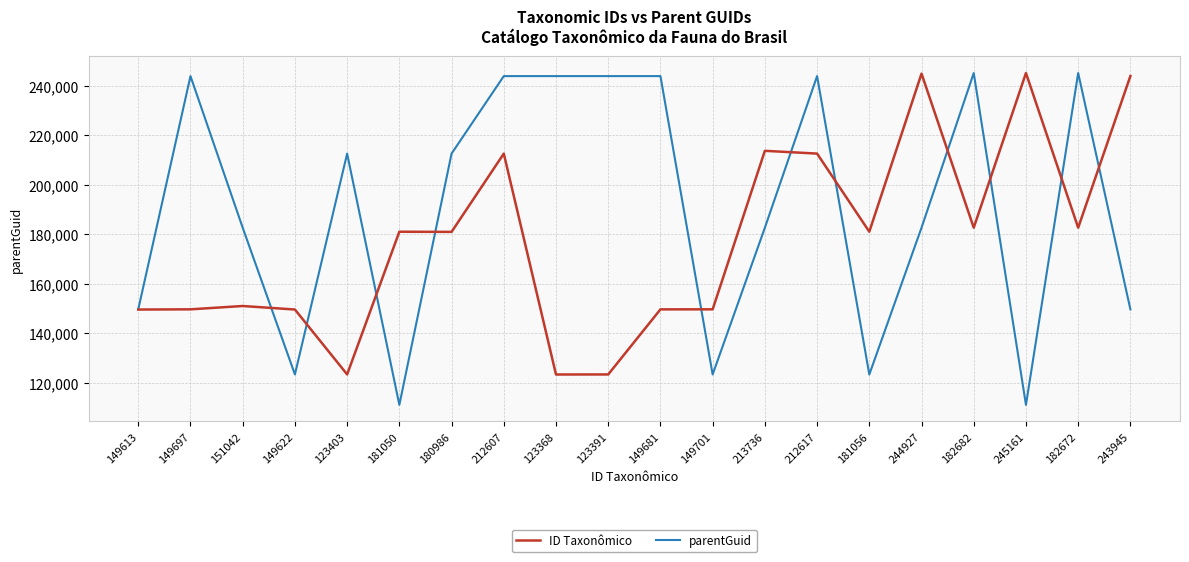

At 149701, list the series in order from smallest to largest.

parentGuid, ID Taxonômico